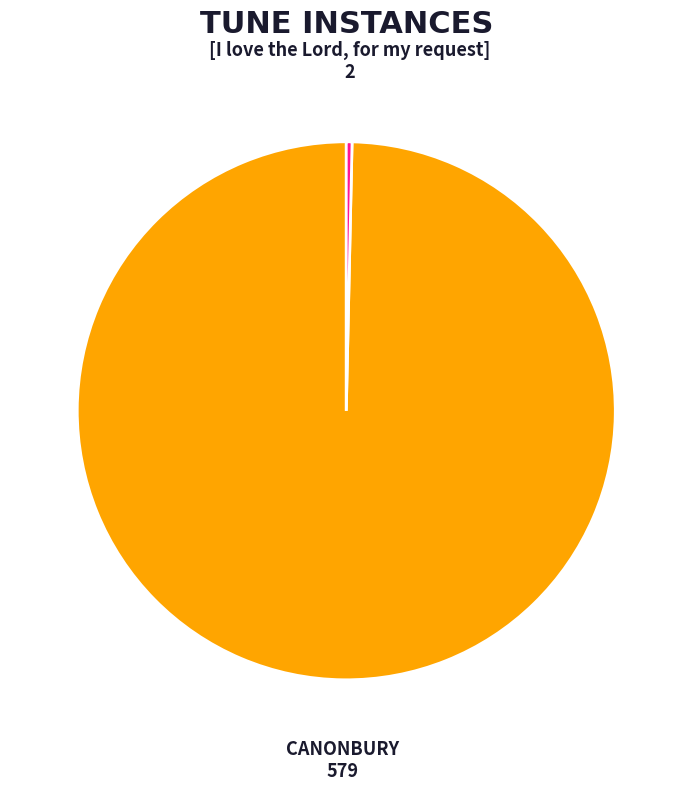

What is the largest slice in the pie chart?

CANONBURY